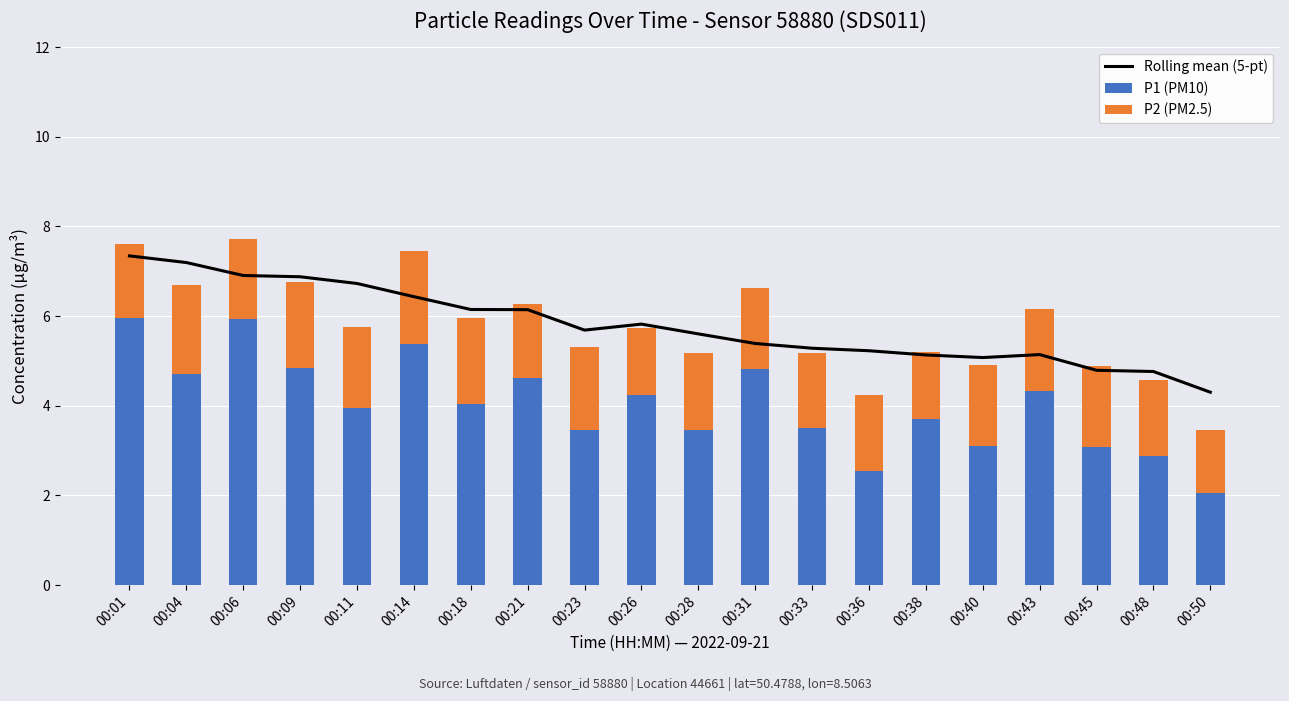

The value of P1 (PM10) at 00:09 is 4.8. True or false?

True